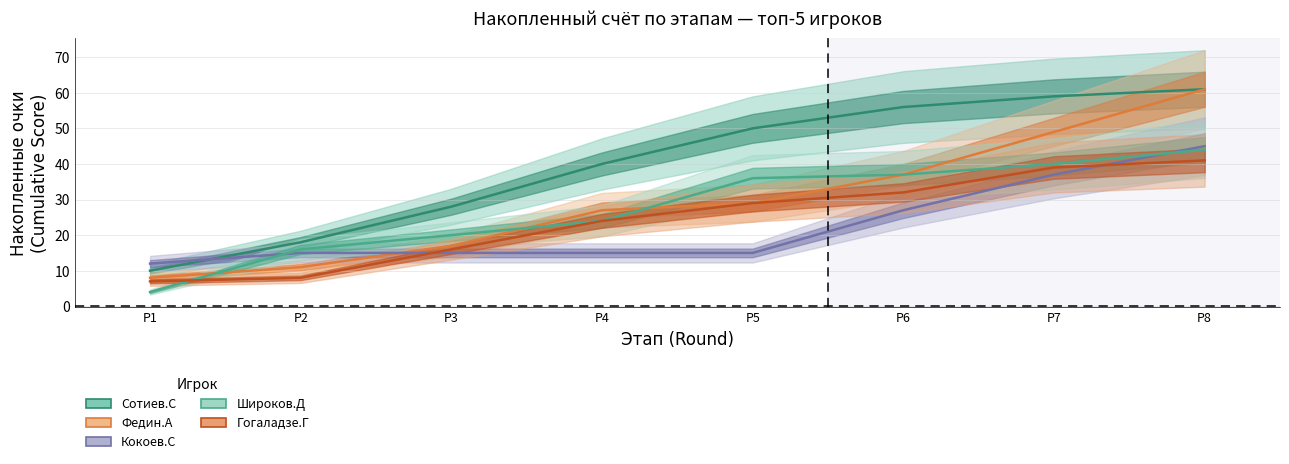

True or false: Федин.А and Сотиев.С cross at least once.

False